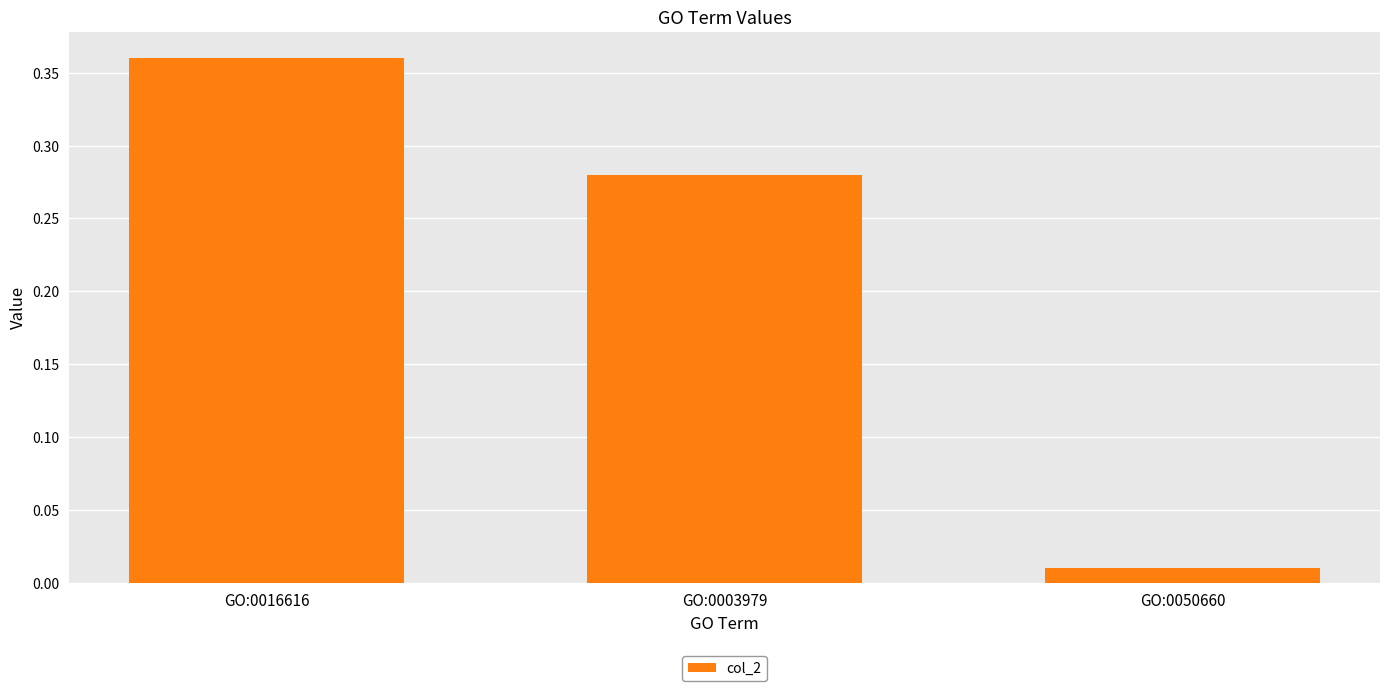

Are the bars horizontal?

No